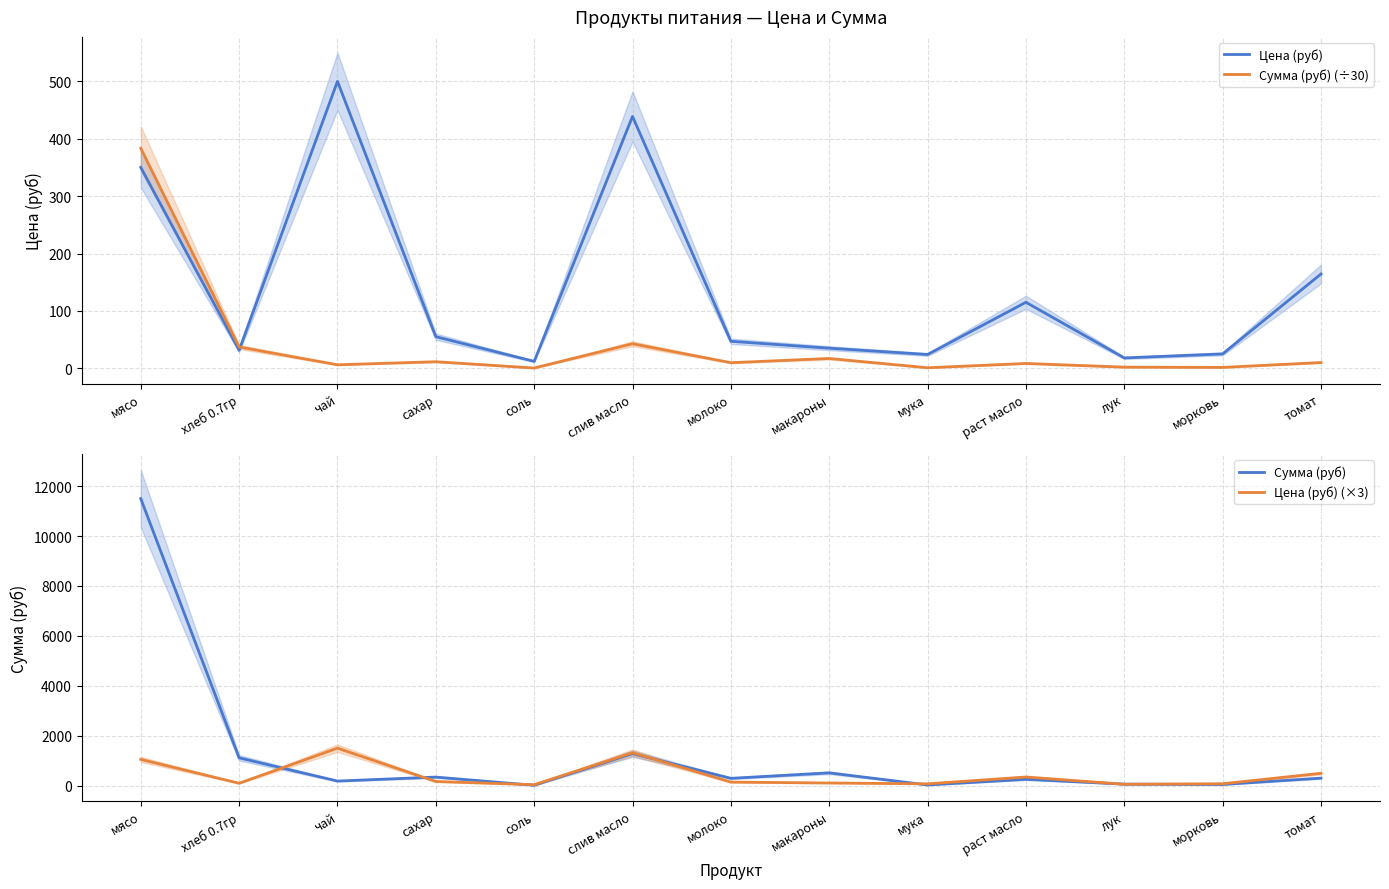

Which has a higher value, молоко or слив масло?

слив масло